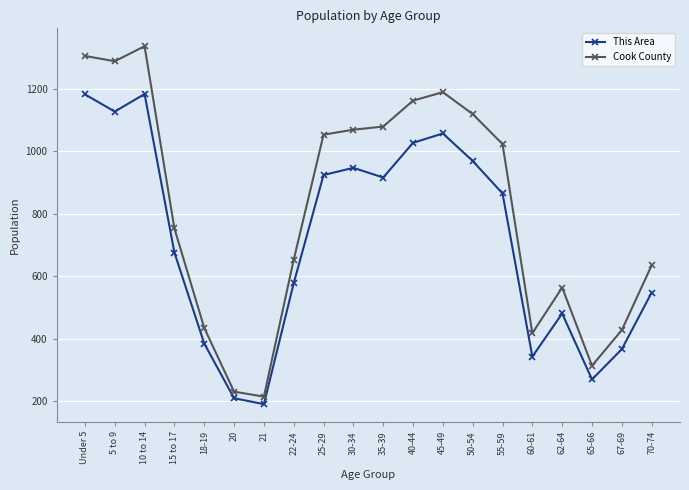

Between 40-44 and 50-54, which series saw the biggest shift?

This Area